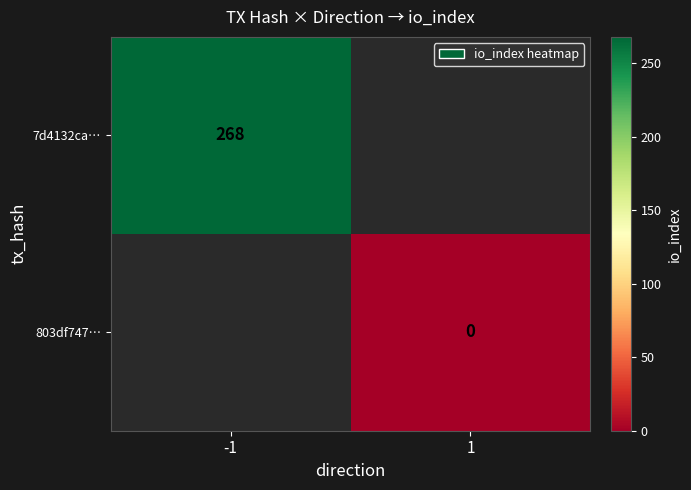

Which category has the lowest value across all series?

1